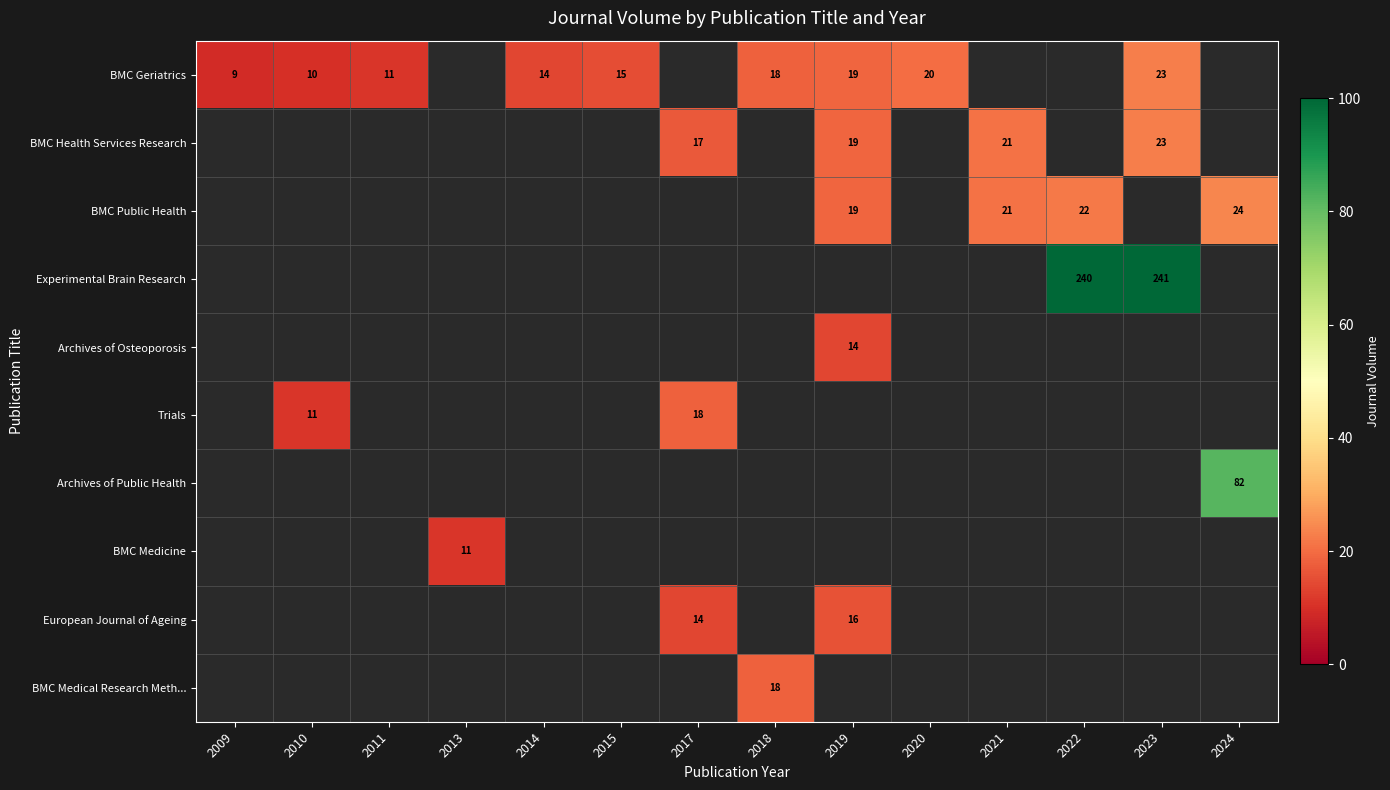

Which has a higher value, 2011 or 2020?

2020